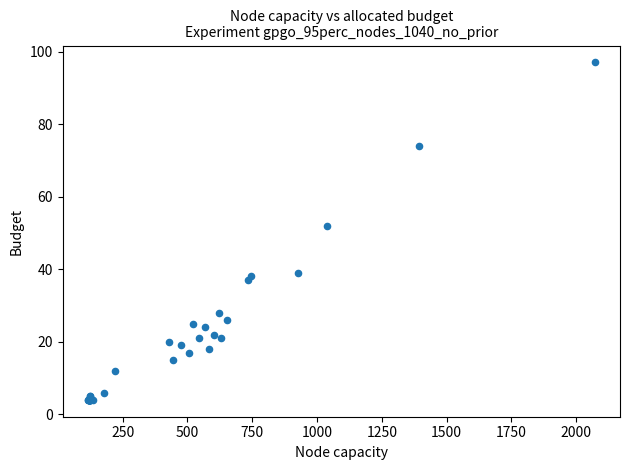

What Y value in the scatter plot is closest to 50?

52